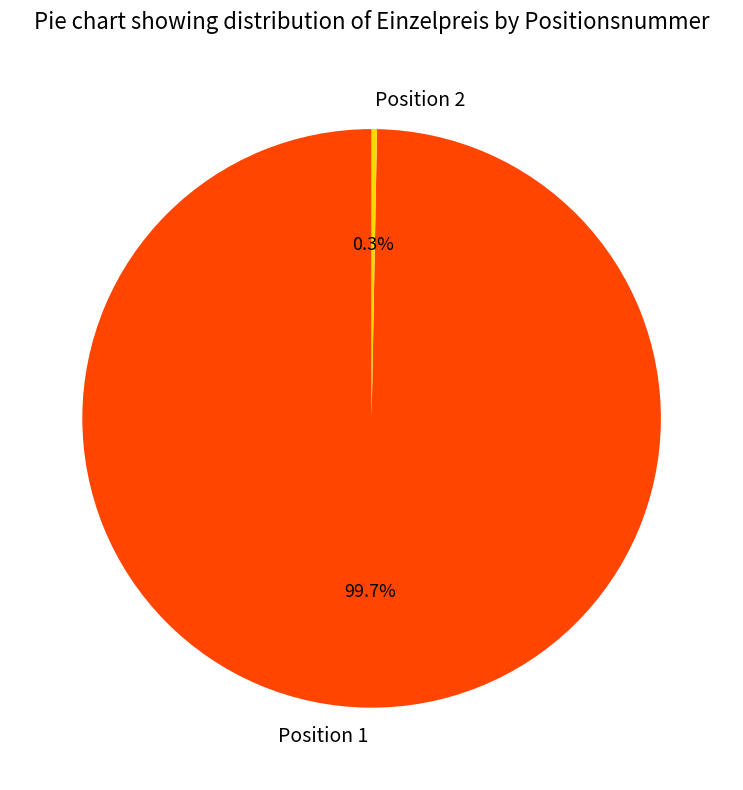

What percentage is the Position 1 slice, to the nearest percent?

100%